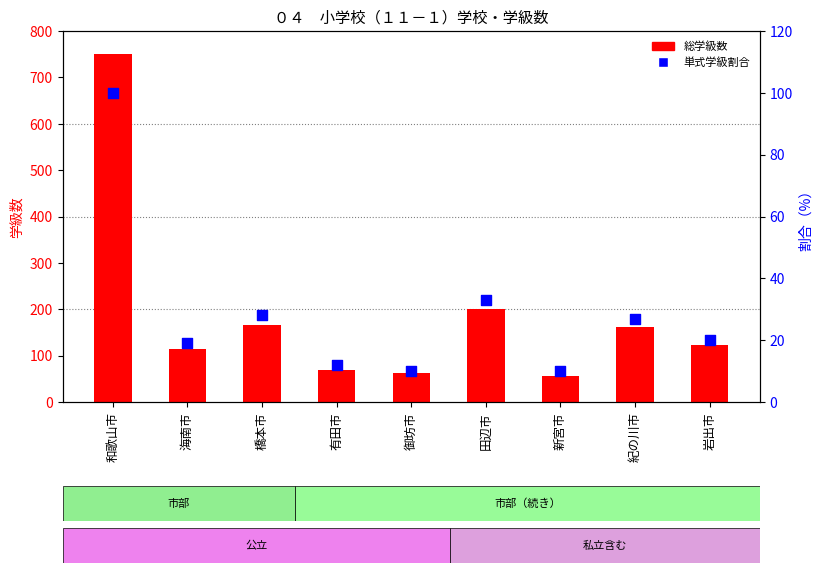

Which series contains the highest Y value?

総学級数